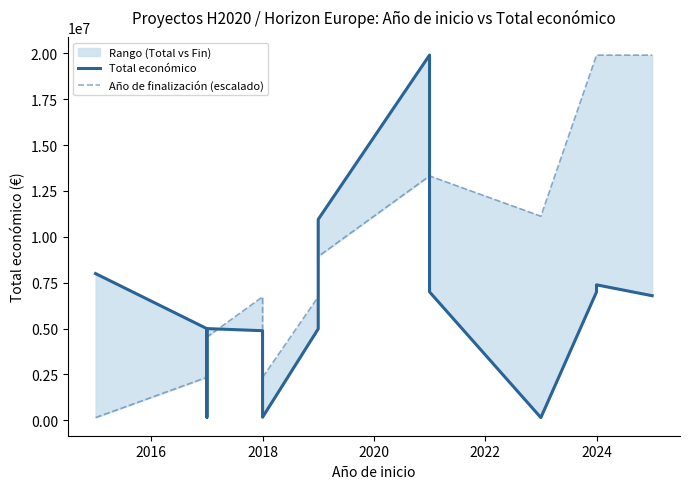

How many intersections are there between Total económico and Año de finalización (escalado)?

5